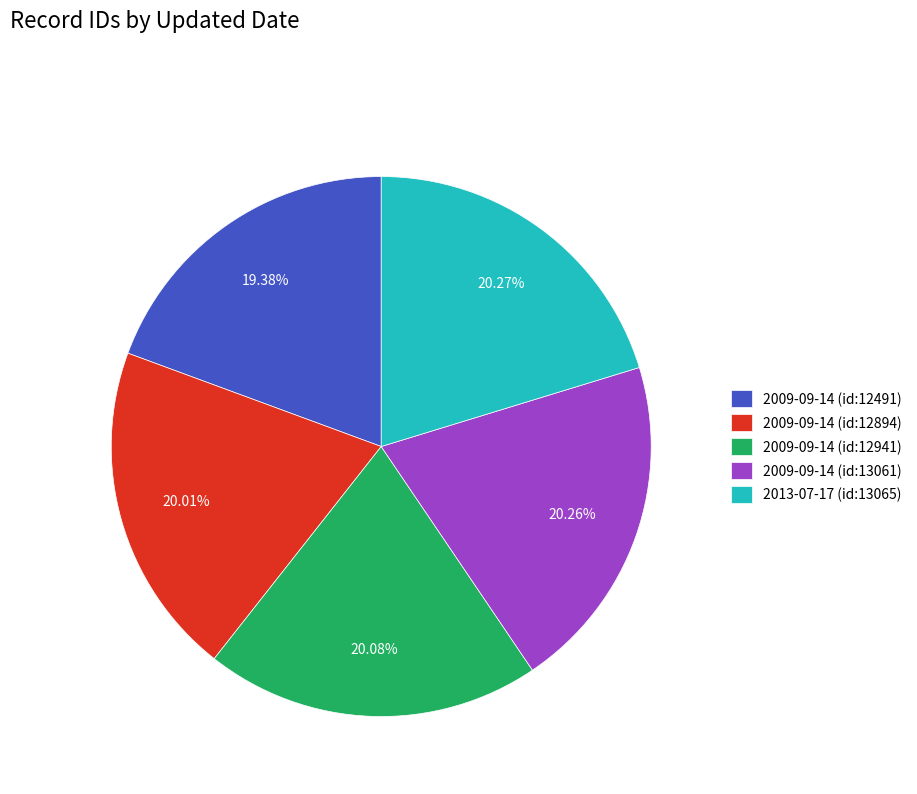

What is the ratio of the value at 2009-09-14 (id:12894) to the value at 2009-09-14 (id:12941)?

1.0